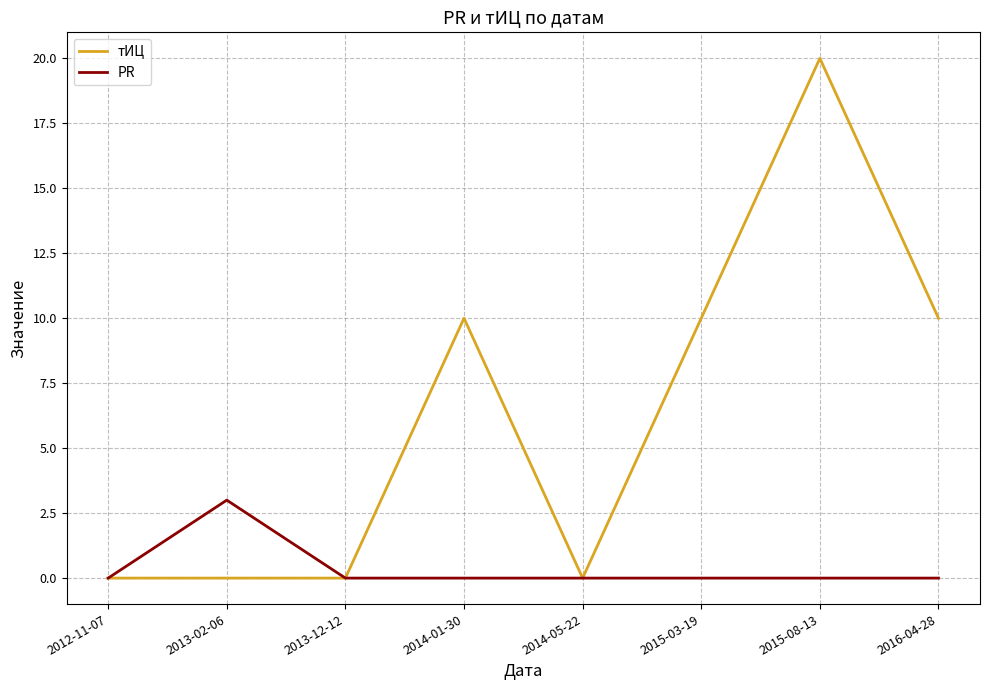

Rank the series by their average value, from lowest to highest.

PR, тИЦ